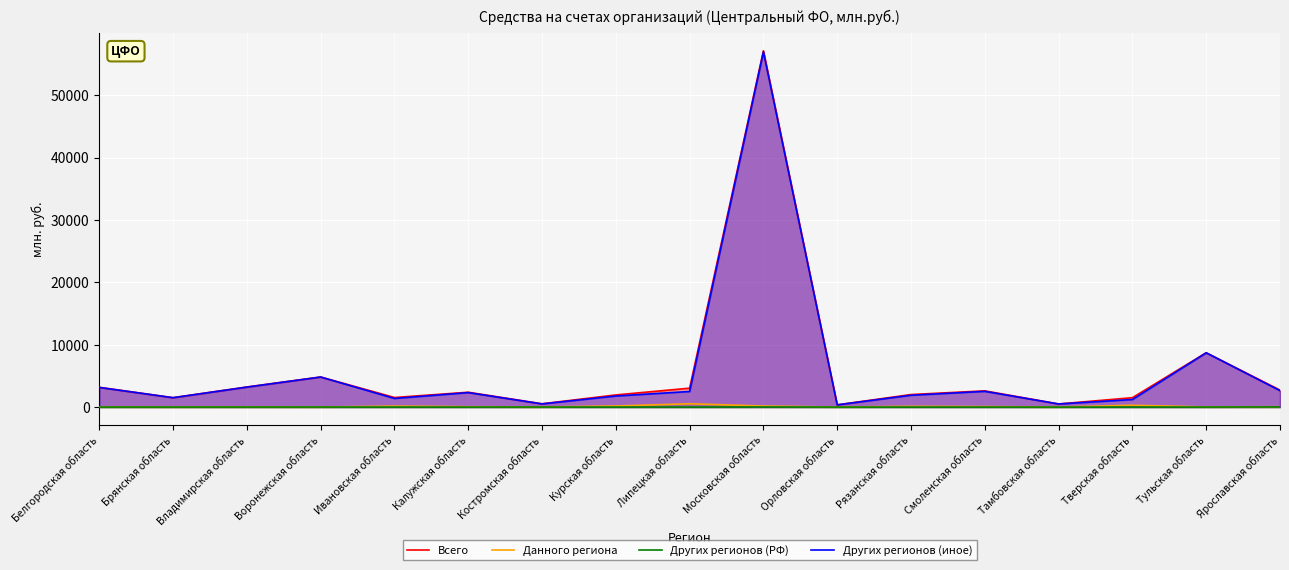

True or false: Других регионов (иное) has a value of 2522 at Смоленская область.

True